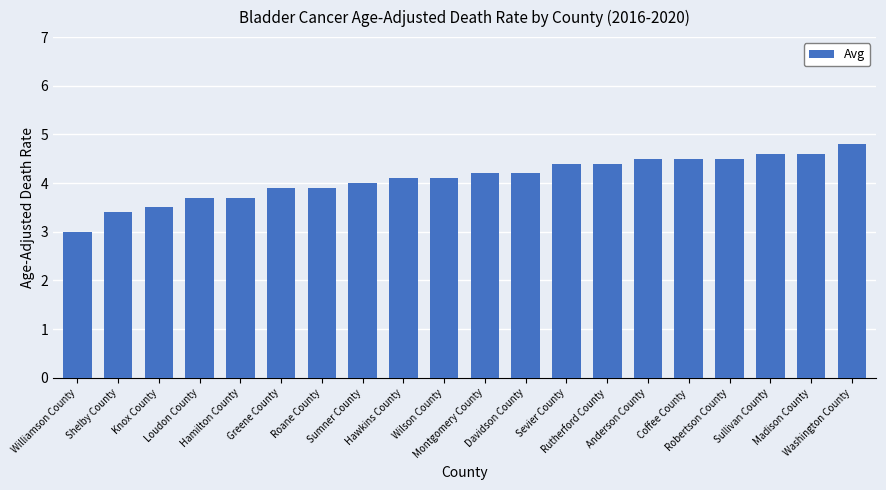

What position from the right is Davidson County?

9